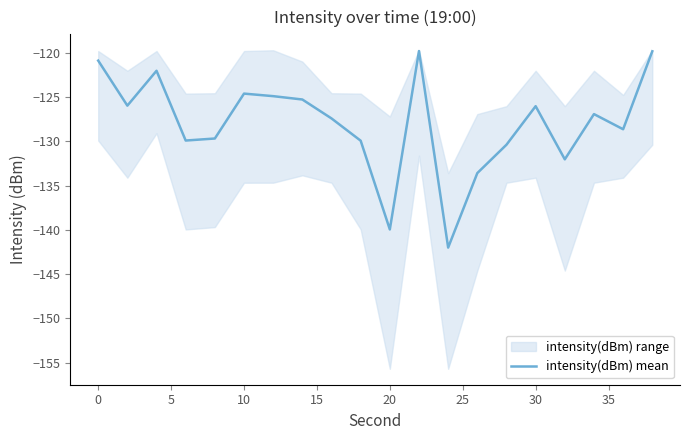

Reading left to right, list all the values displayed in this chart.

-120.9	-126.0	-122.0	-129.9	-129.7	-124.6	-124.9	-125.3	-127.4	-129.9	-140.0	-119.8	-142.0	-133.6	-130.4	-126.0	-132.0	-126.9	-128.6	-119.8